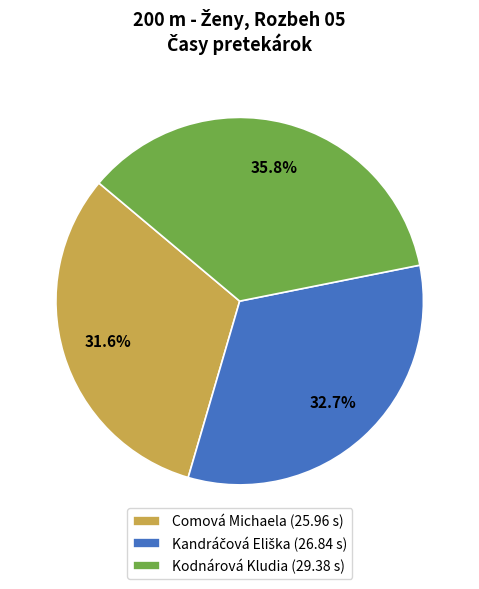

To the nearest percent, what portion does Comová Michaela represent?

32%